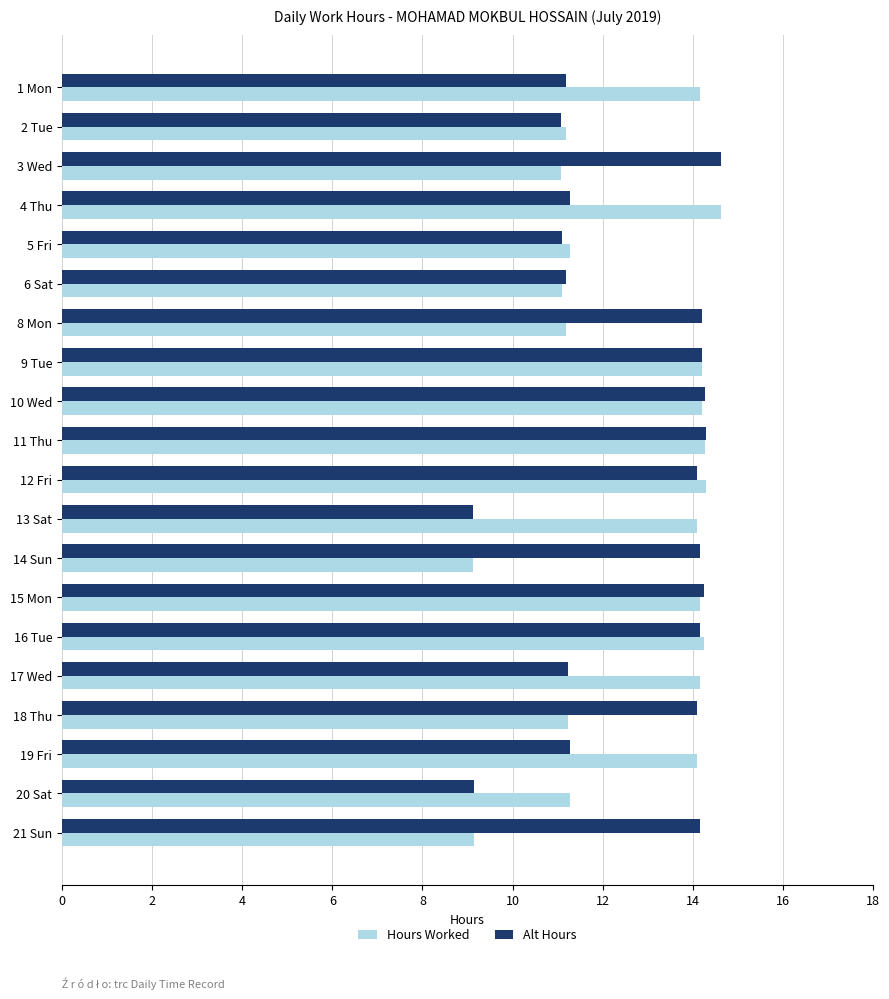

Between 12 Fri and 19 Fri, which series saw the biggest shift?

Alt Hours